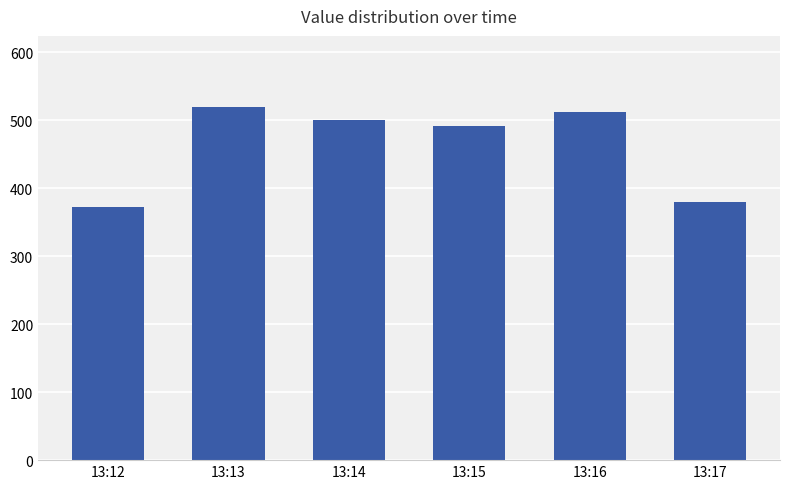

What is the average value?

463